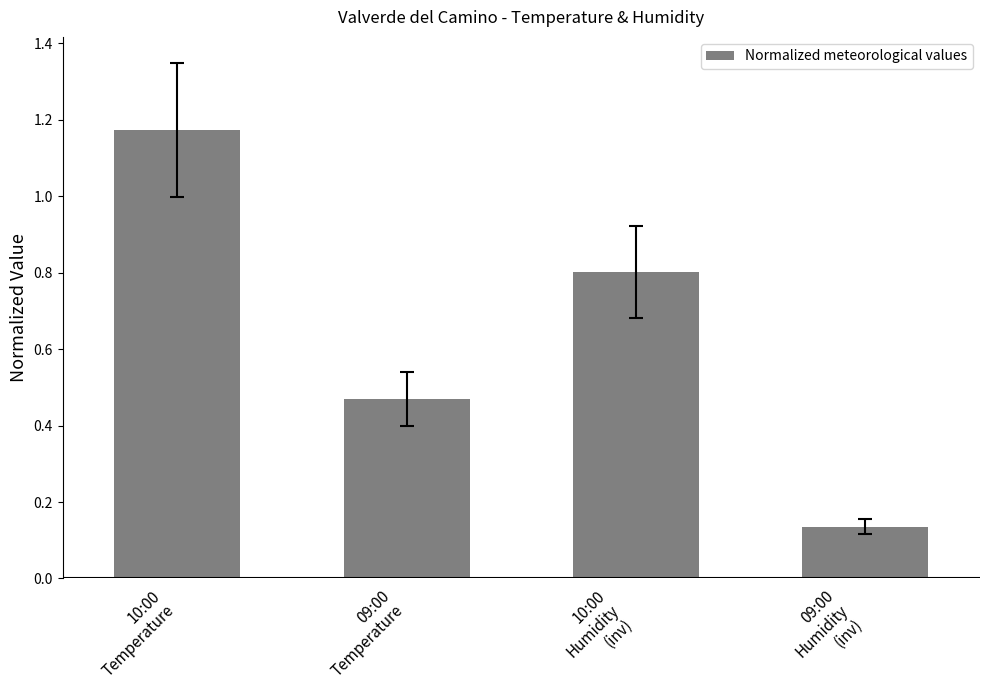

Is it true that the value at 10:00
Humidity
(inv) is 1.2?

False